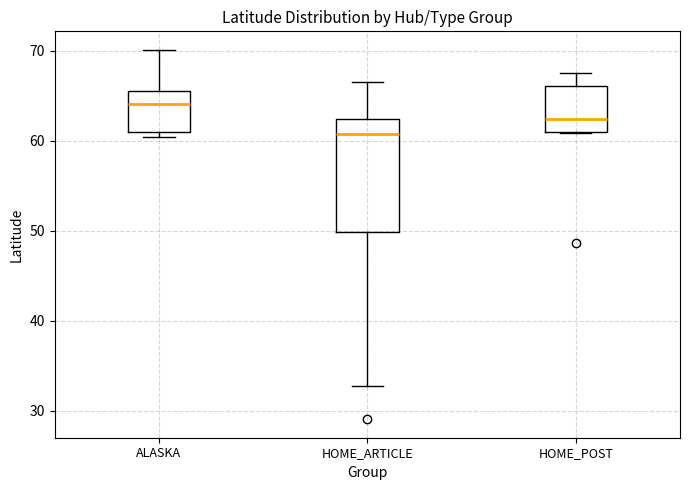

Reading left to right, read every box against the y-axis: the position of its median line, the range the box covers, and the ends of its whiskers. The values are not printed on the chart, so give them approximately, as read against the axis.

ALASKA: median 64, box 61 to 65, whiskers 60 to 70
HOME_ARTICLE: median 61, box 50 to 62, whiskers 33 to 67
HOME_POST: median 62, box 61 to 66, whiskers 61 to 68